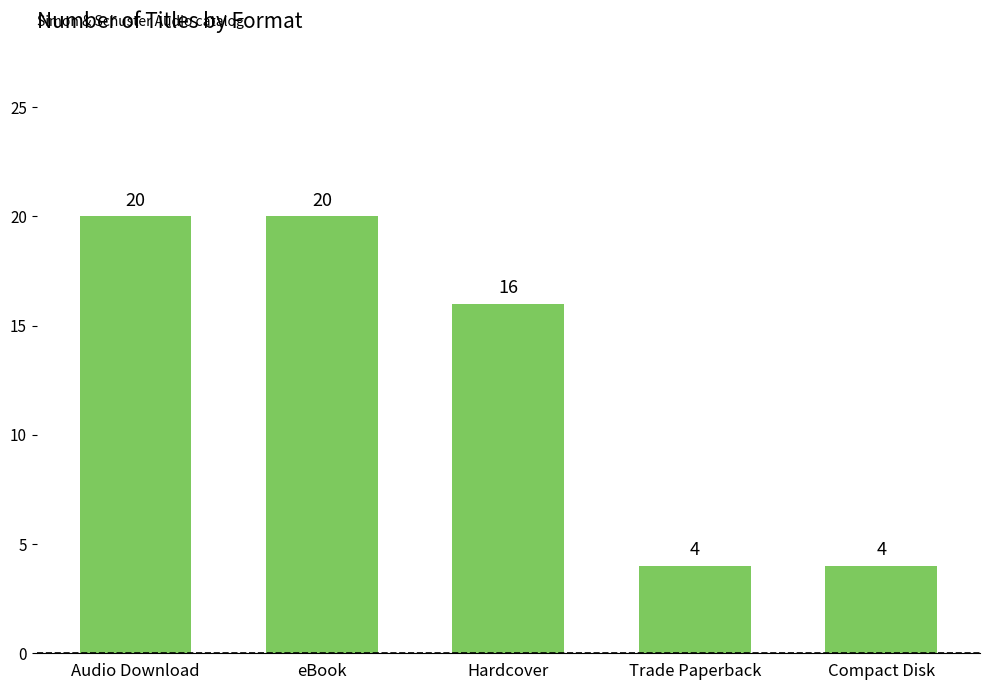

What is the sum of the values at Audio Download and Hardcover?

36